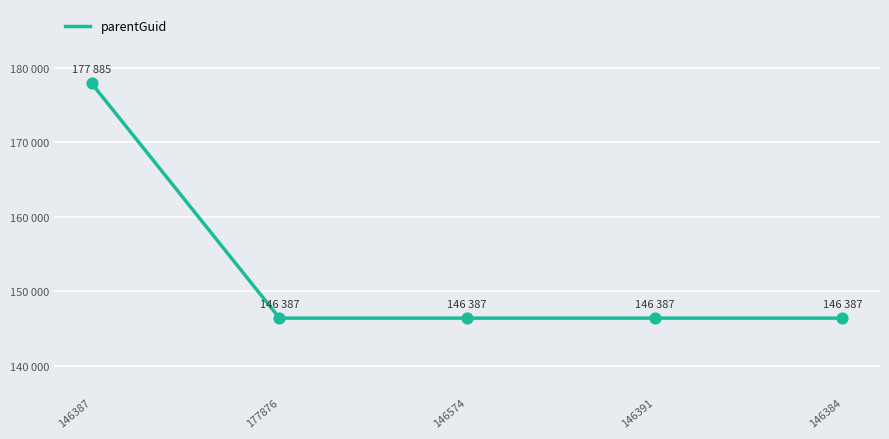

Between 146384 and 146391, which is larger?

146384